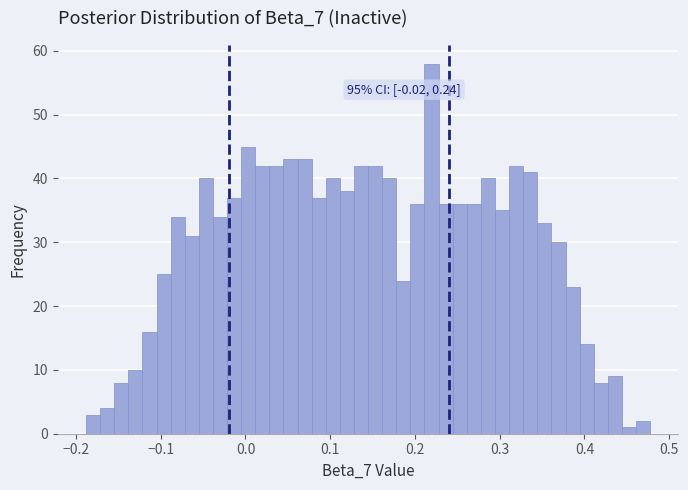

Read against the x-axis, roughly where is the centre of the tallest bar?

0.22